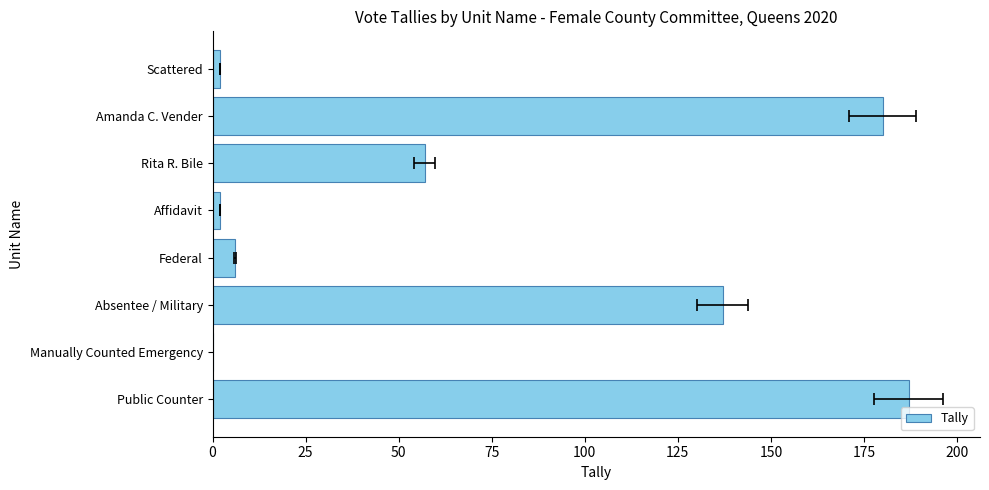

How many bars are there in total?

8